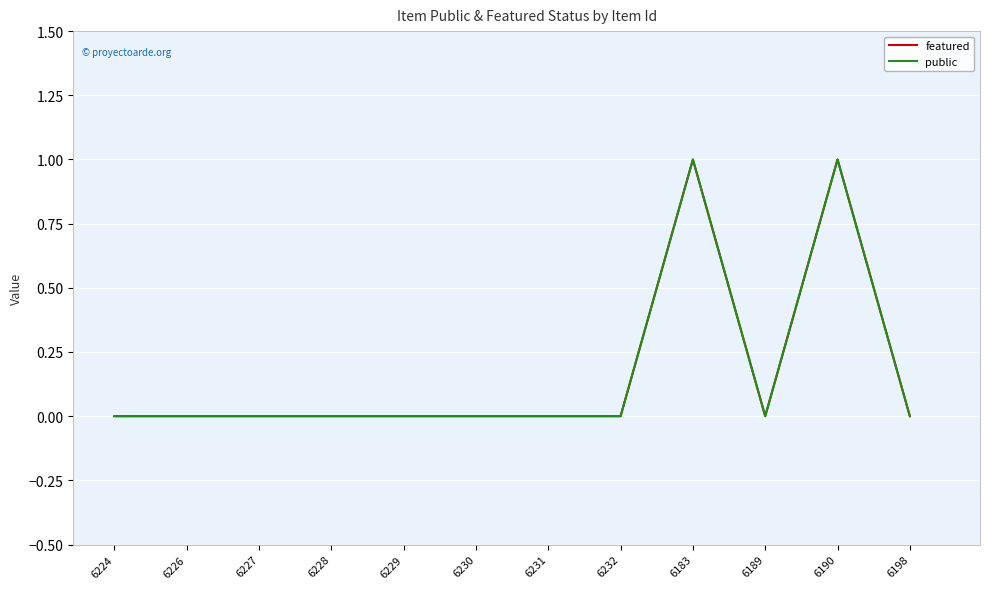

How many lines are shown in the chart?

2